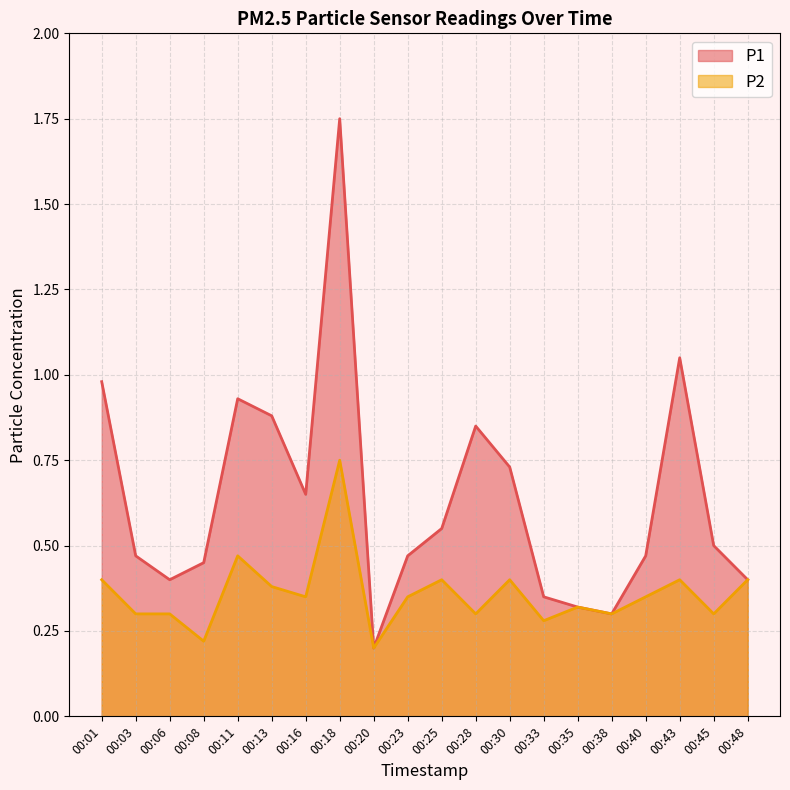

True or false: P2 and P1 intersect in this chart.

False